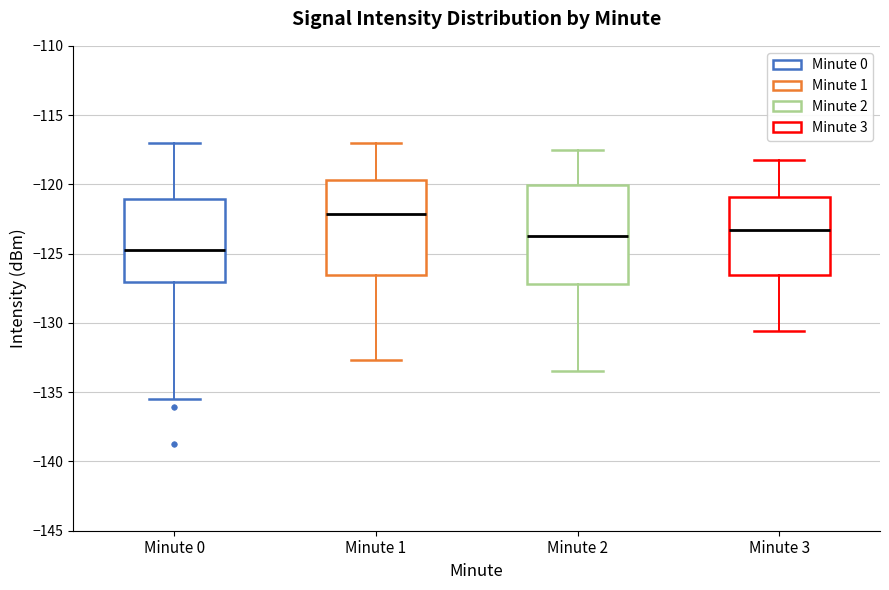

Which box's median line is the lowest?

Minute 0